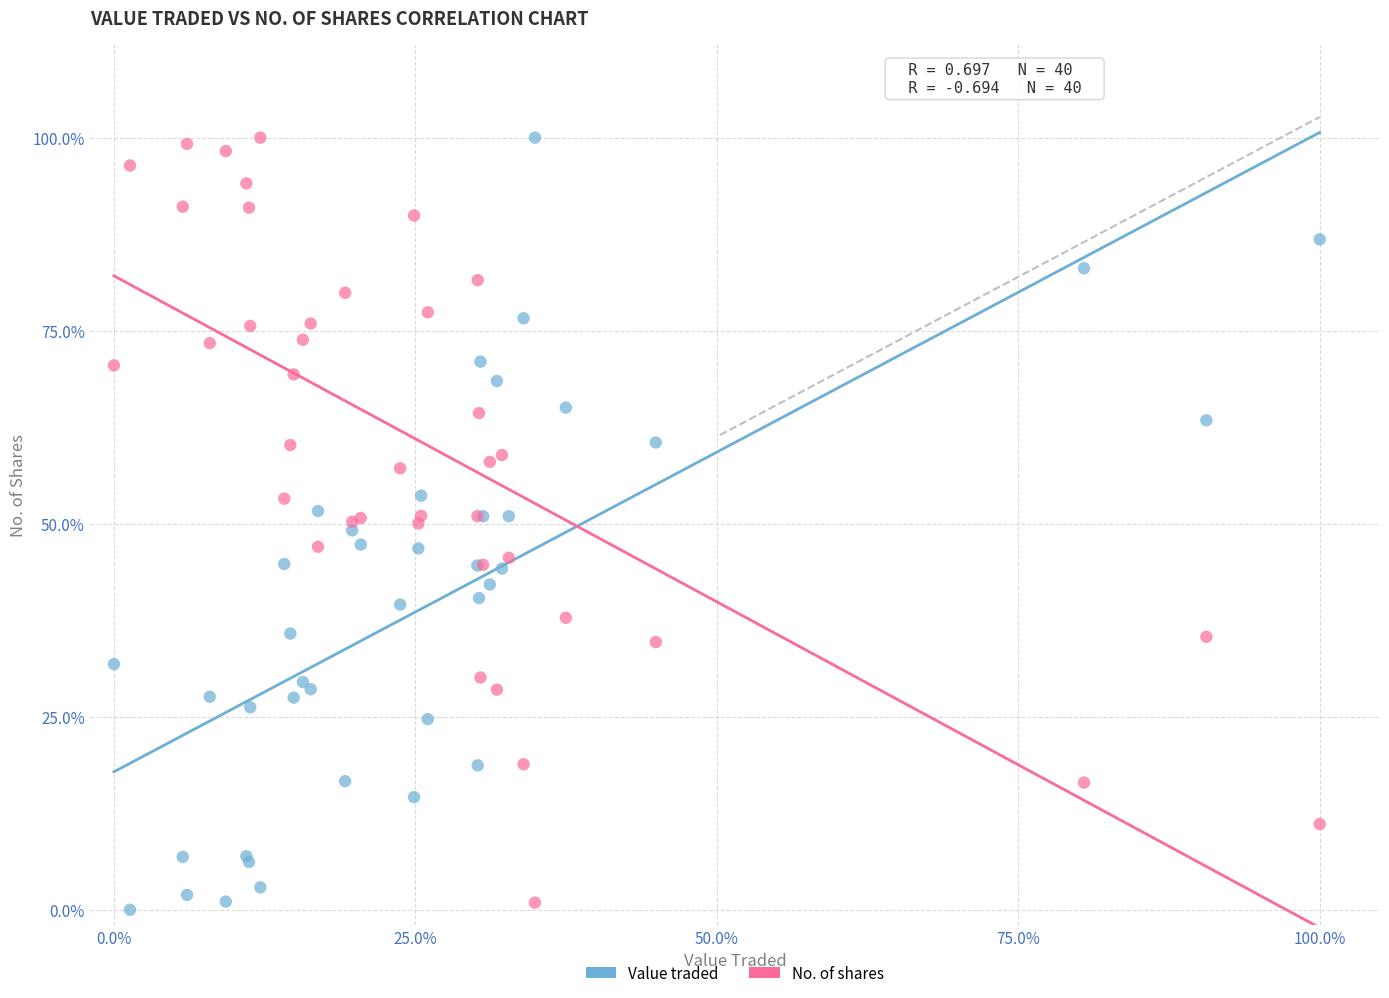

Which series contains the lowest Y value?

Value traded